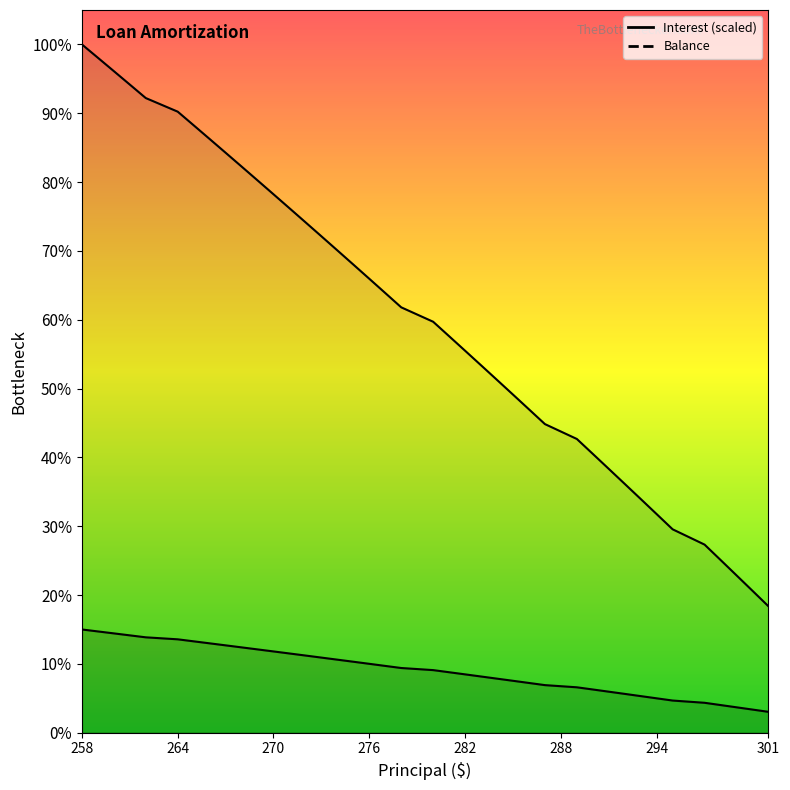

List the series in order of their peak value, lowest first.

Interest, Balance